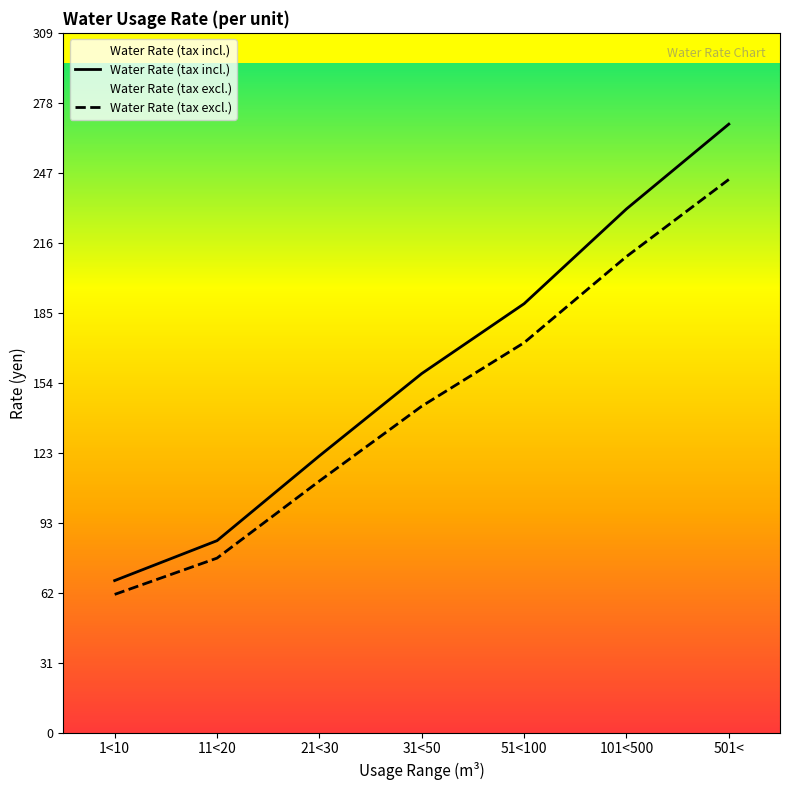

At 31<50, list the series in order from smallest to largest.

Water Rate (tax excl.), Water Rate (tax incl.)